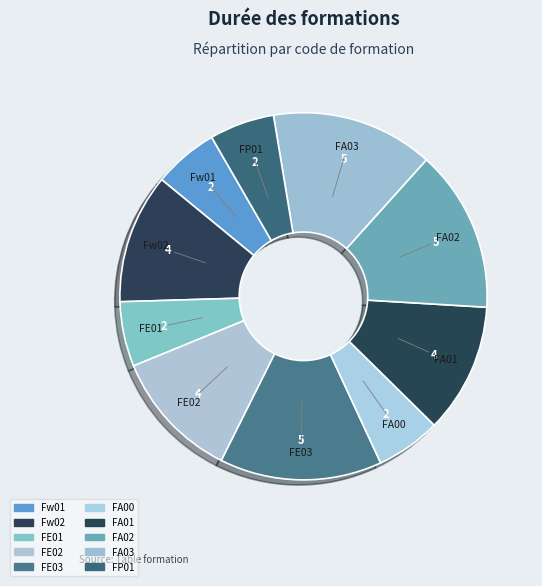

How many slices are in this pie chart?

10